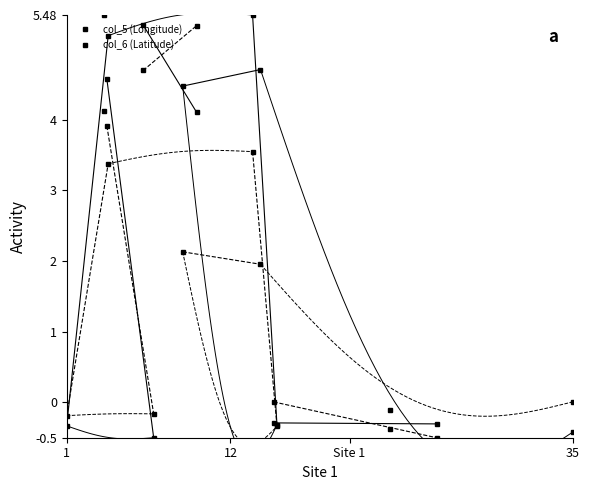

Reading left to right, transcribe all the data shown in this chart.

col_5 (Longitude): -0.3	4.1	4.6	5.2	5.3	-0.5	4.5	4.1	5.5	4.7	-0.3	-0.3	-0.1	-0.3	-0.4
col_6 (Latitude): -0.2	5.5	3.9	3.4	4.7	-0.2	2.1	5.3	3.5	2.0	0.0	-0.3	-0.4	-0.5	0.0